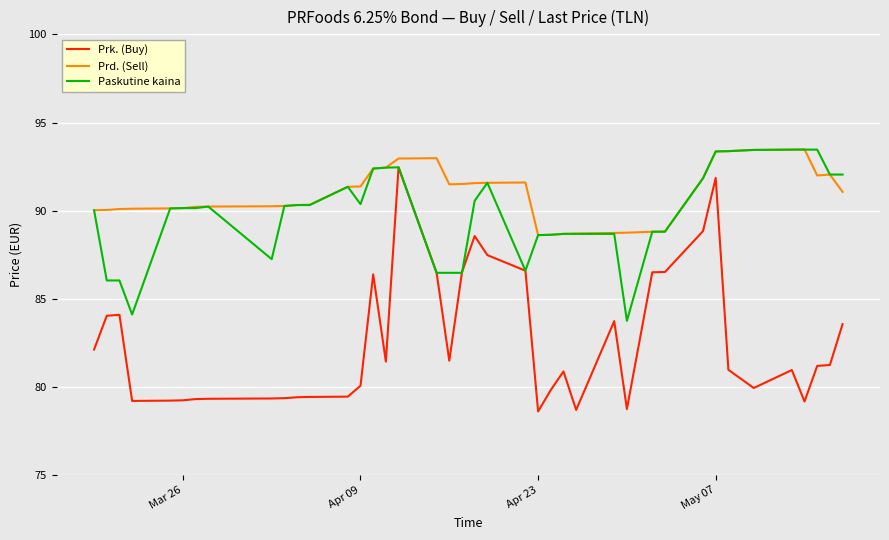

What is the minimum value shown in the chart?

78.6